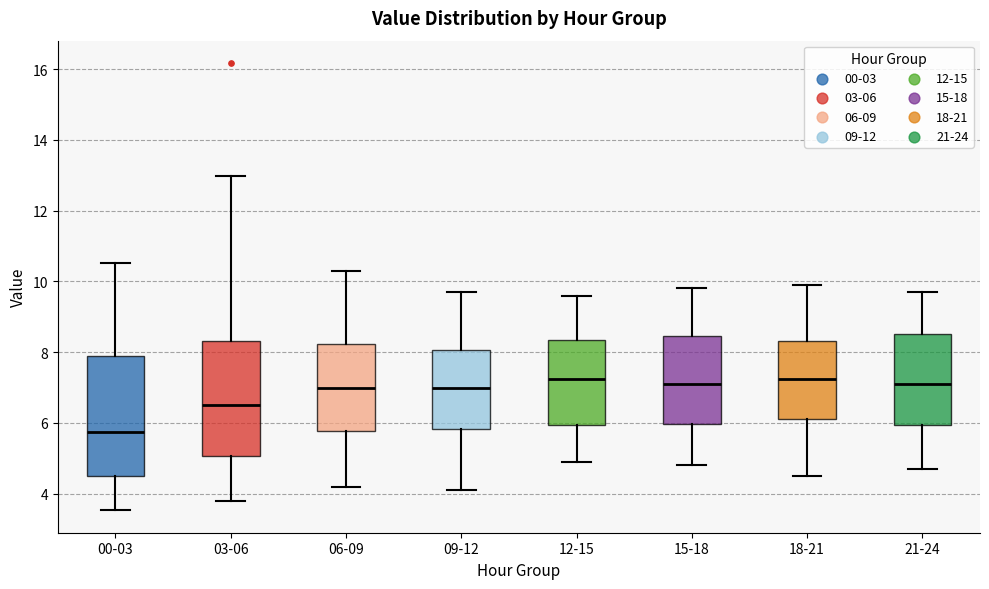

Reading left to right, transcribe this box plot: for each box, give where its median line is, the range the box spans, and where its two whiskers end, as read against the y-axis. The values are not printed on the chart, so give them approximately, as read against the axis.

00-03: median 5.8, box 4.6 to 7.8, whiskers 3.6 to 10.6
03-06: median 6.6, box 5.0 to 8.4, whiskers 3.8 to 13.0
06-09: median 7.0, box 5.8 to 8.2, whiskers 4.2 to 10.4
09-12: median 7.0, box 5.8 to 8.0, whiskers 4.2 to 9.8
12-15: median 7.2, box 6.0 to 8.4, whiskers 5.0 to 9.6
15-18: median 7.2, box 6.0 to 8.4, whiskers 4.8 to 9.8
18-21: median 7.2, box 6.2 to 8.4, whiskers 4.6 to 10.0
21-24: median 7.2, box 6.0 to 8.6, whiskers 4.8 to 9.8